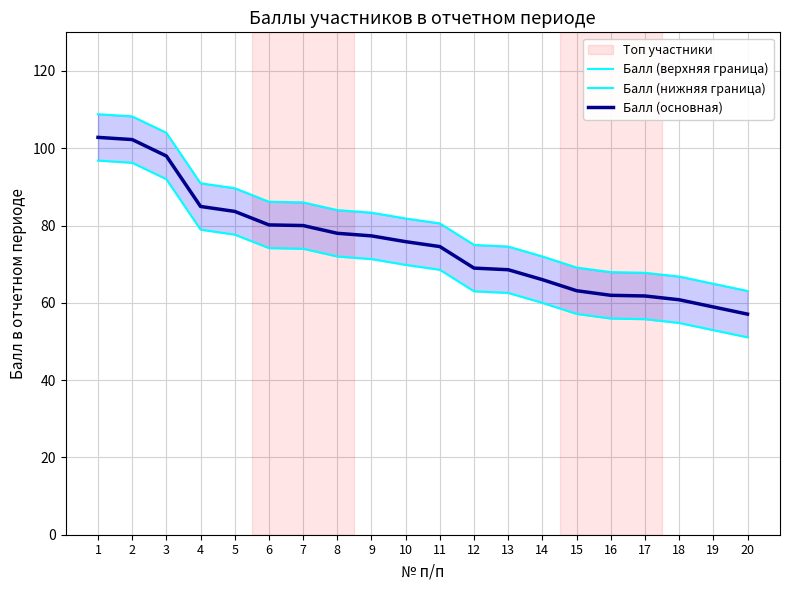

The Балл (основная) series shows 84.9 at 4. True or false?

True